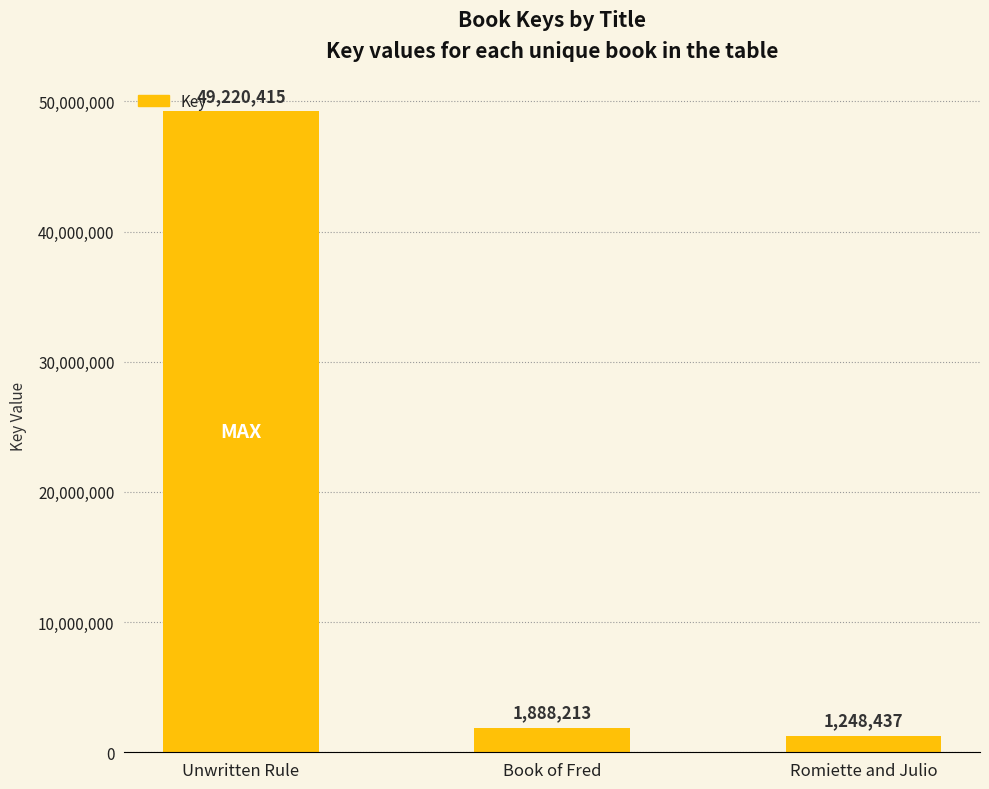

Reading right to left, extract all data points from this chart.

1248437	1888213	49220415